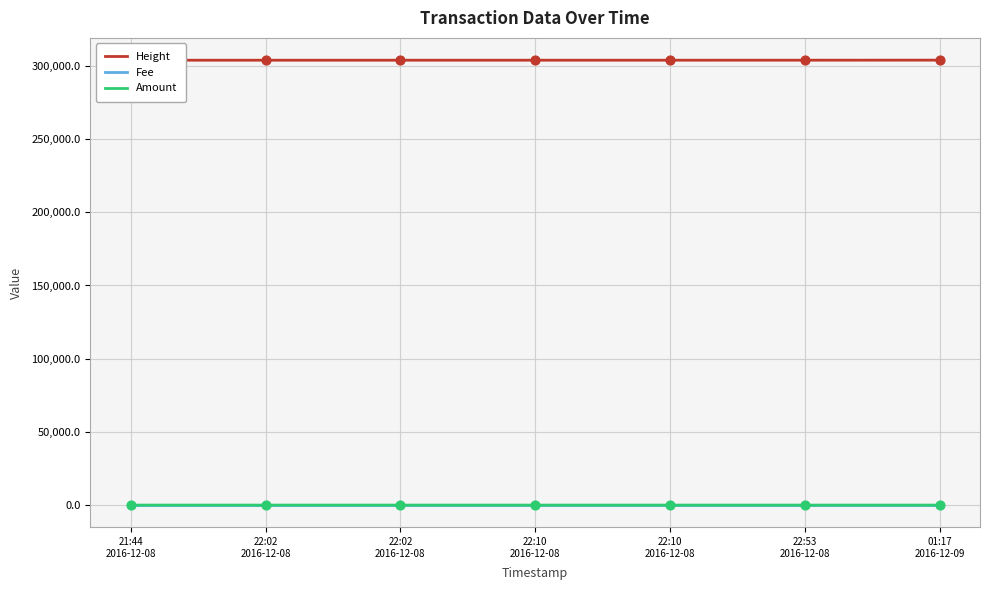

Which series has the largest Y range (max minus min)?

Height